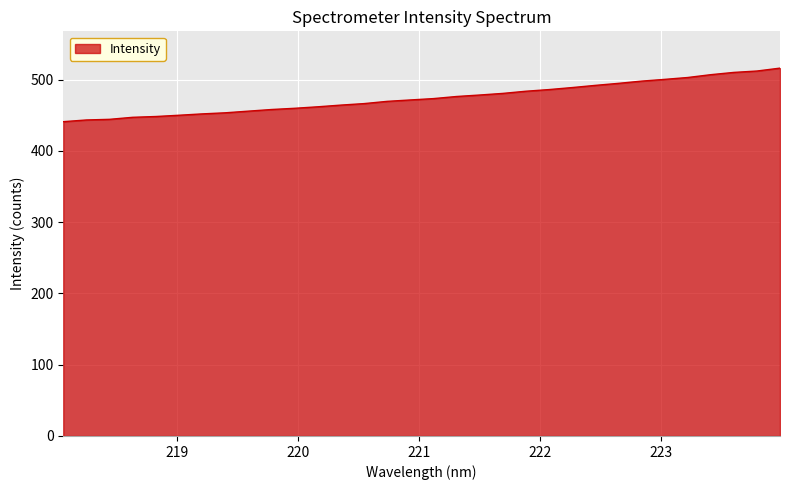

What is the difference between the maximum and minimum values?

75.1